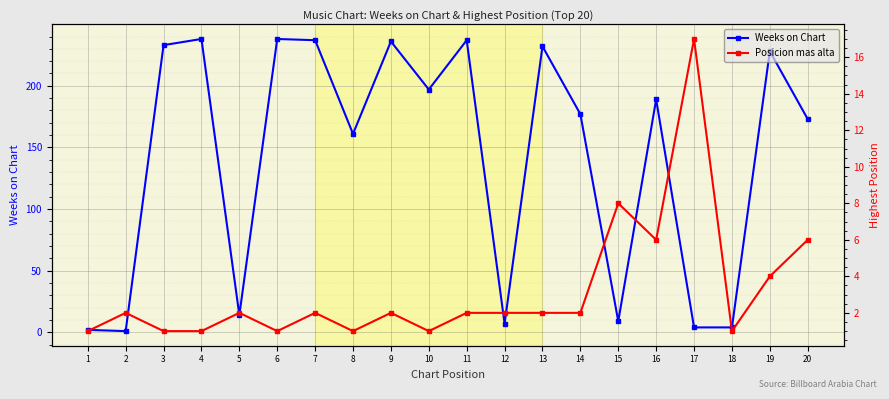

Reading right to left, what are all the values shown in this chart?

Weeks on Chart: 20=173	19=228	18=4	17=4	16=189	15=9	14=177	13=232	12=7	11=237	10=197	9=236	8=161	7=237	6=238	5=14	4=238	3=233	2=1	1=2
Posicion mas alta: 20=6	19=4	18=1	17=17	16=6	15=8	14=2	13=2	12=2	11=2	10=1	9=2	8=1	7=2	6=1	5=2	4=1	3=1	2=2	1=1